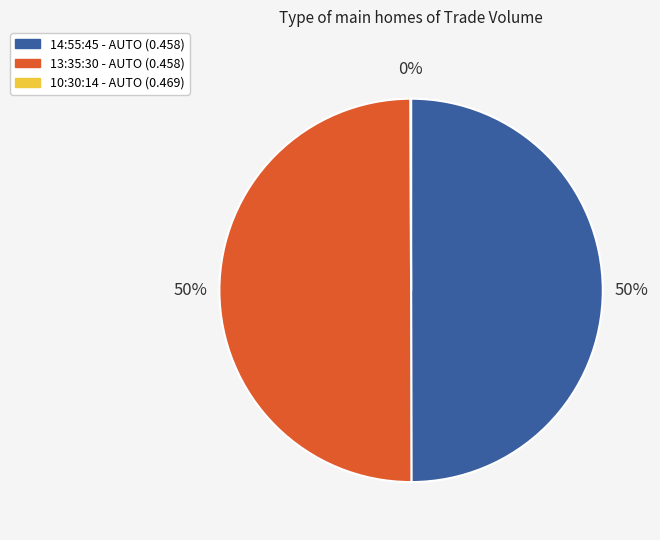

To the nearest percent, what is the difference between the largest and smallest slice percentages?

50%